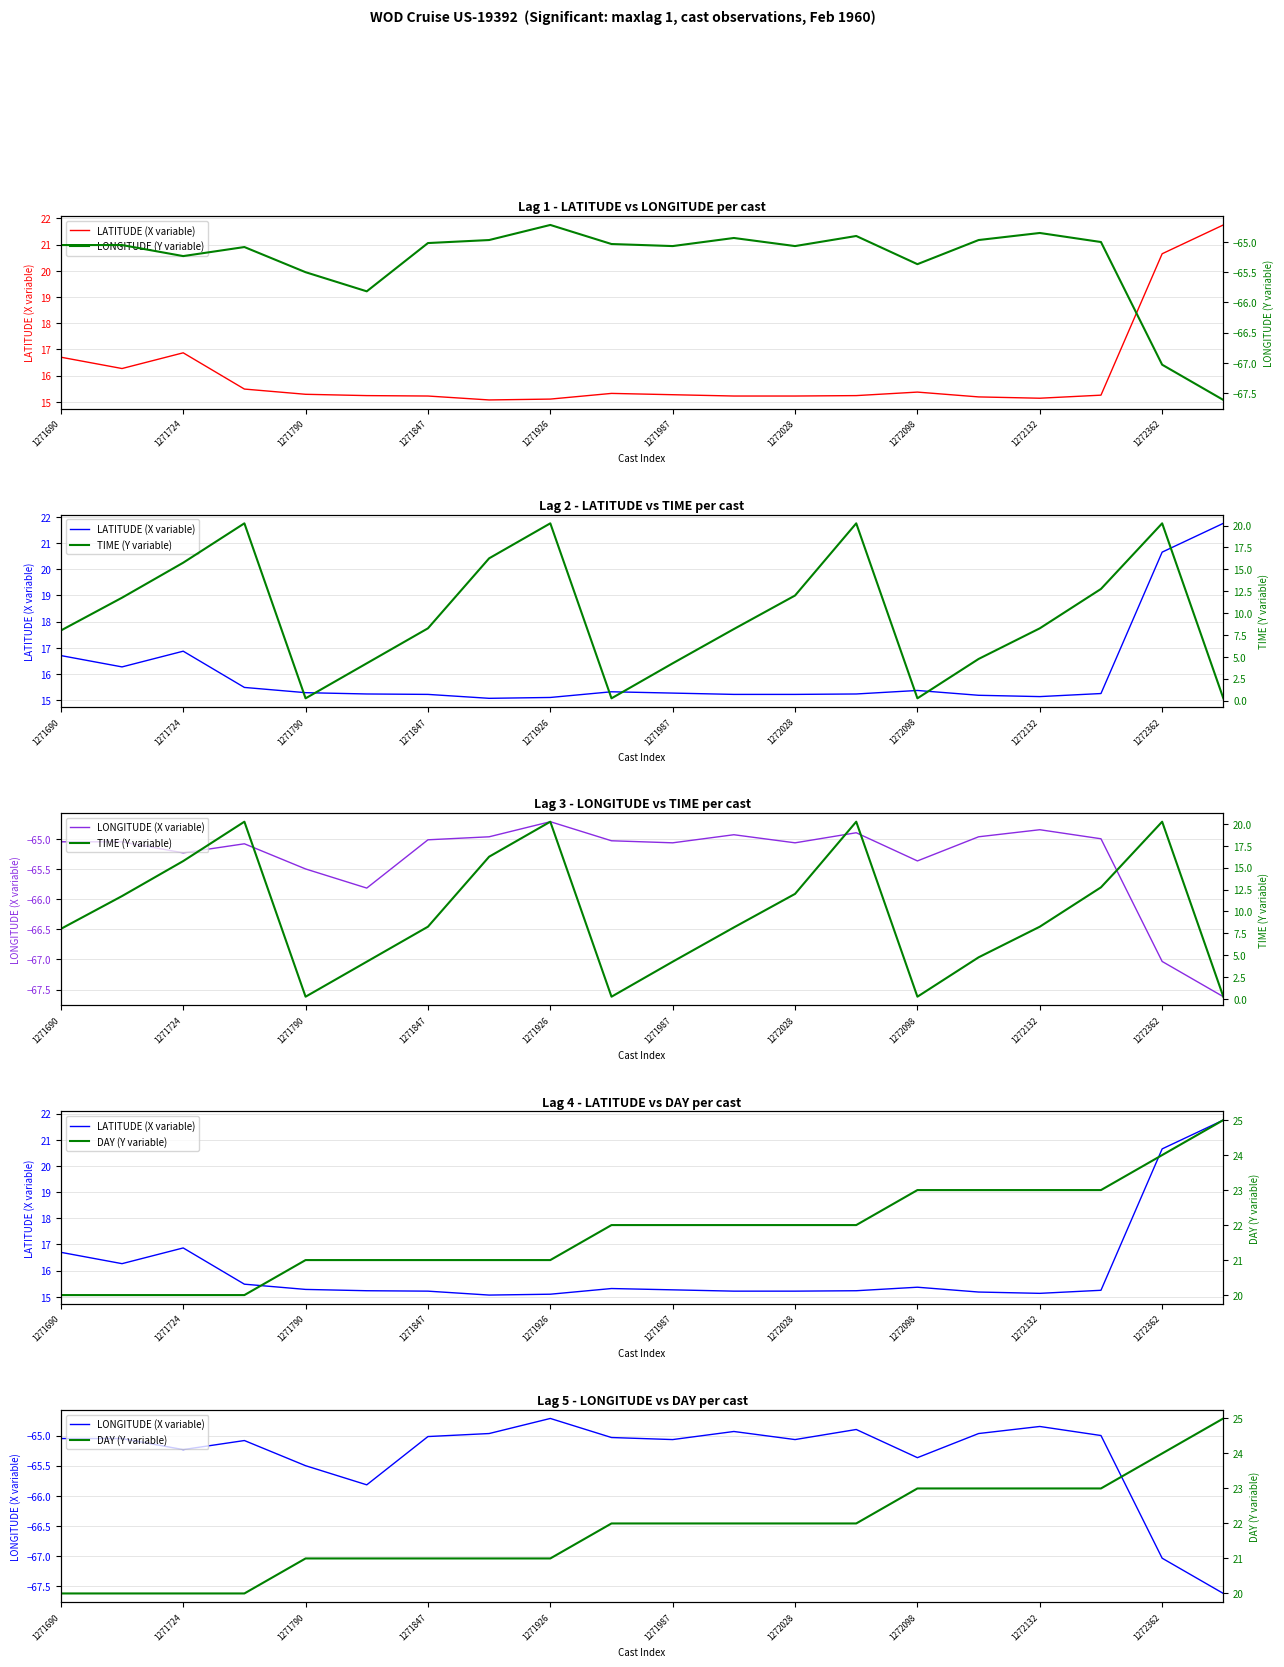

How many values in the TIME (Y variable) series exceed 8?

12